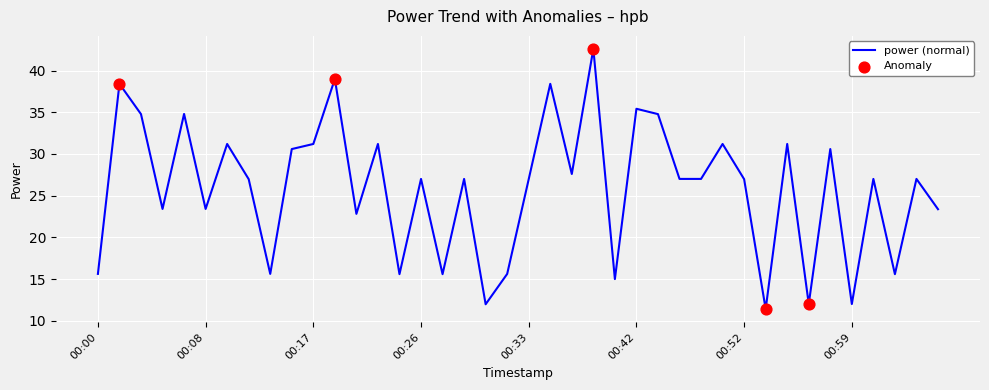

What is the minimum value shown in the chart?

11.4